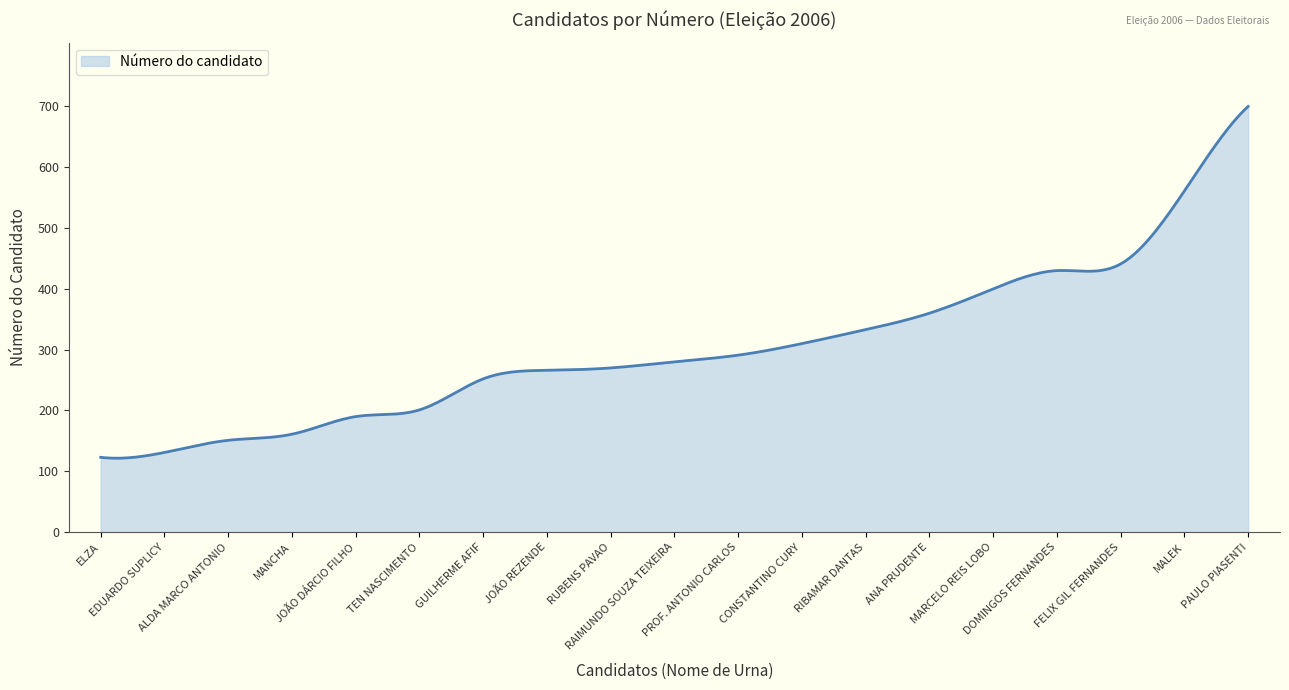

What is the sum of all values?

90618.3